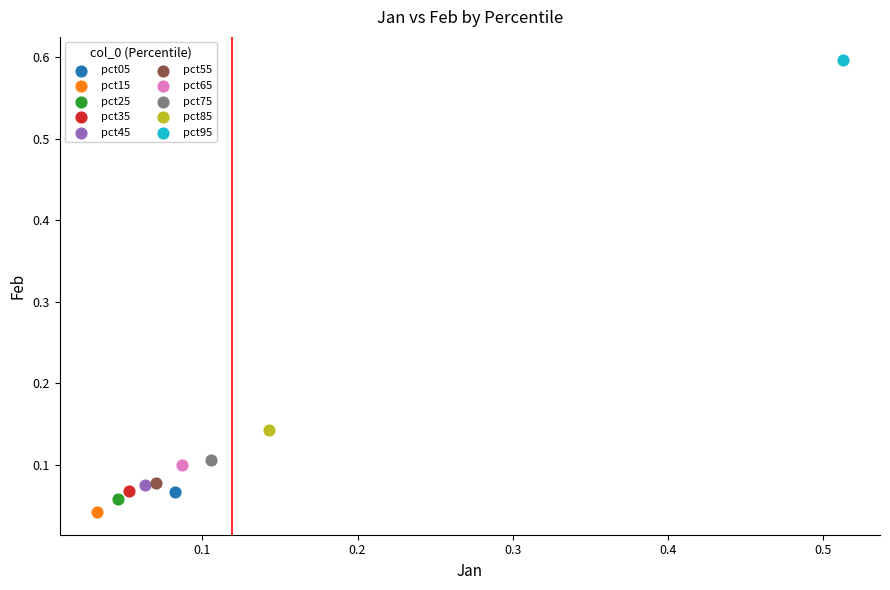

What are all the series names shown in the legend?

pct05, pct15, pct25, pct35, pct45, pct55, pct65, pct75, pct85, pct95